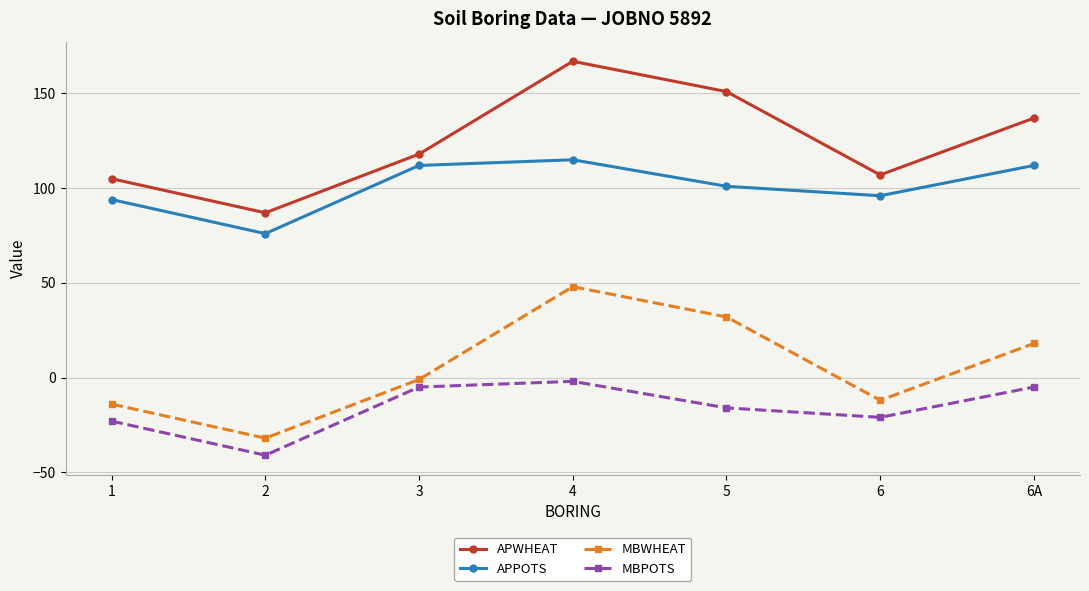

At which category does MBWHEAT reach its first local valley?

2